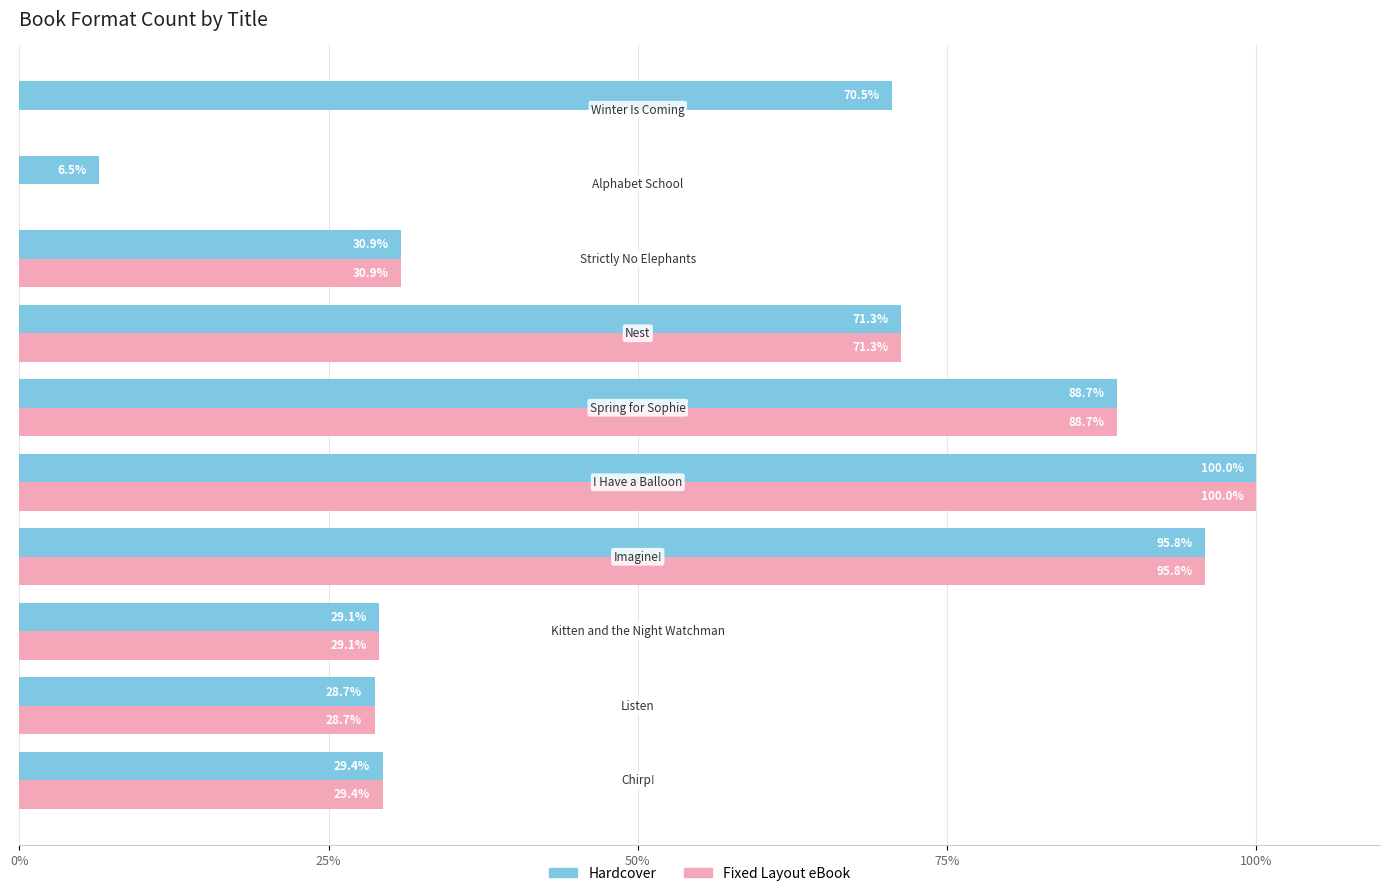

Which series has the largest total across all categories?

Hardcover